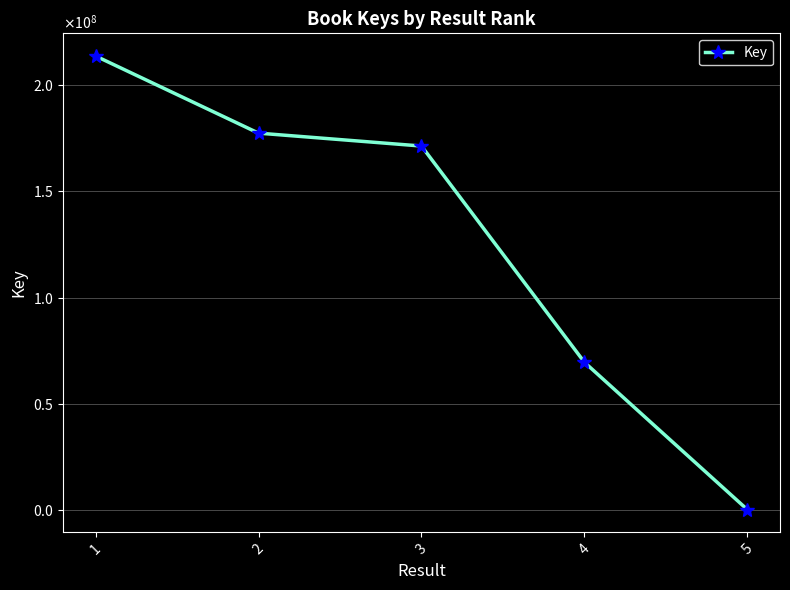

What is the difference between the maximum and second lowest values?

143935134